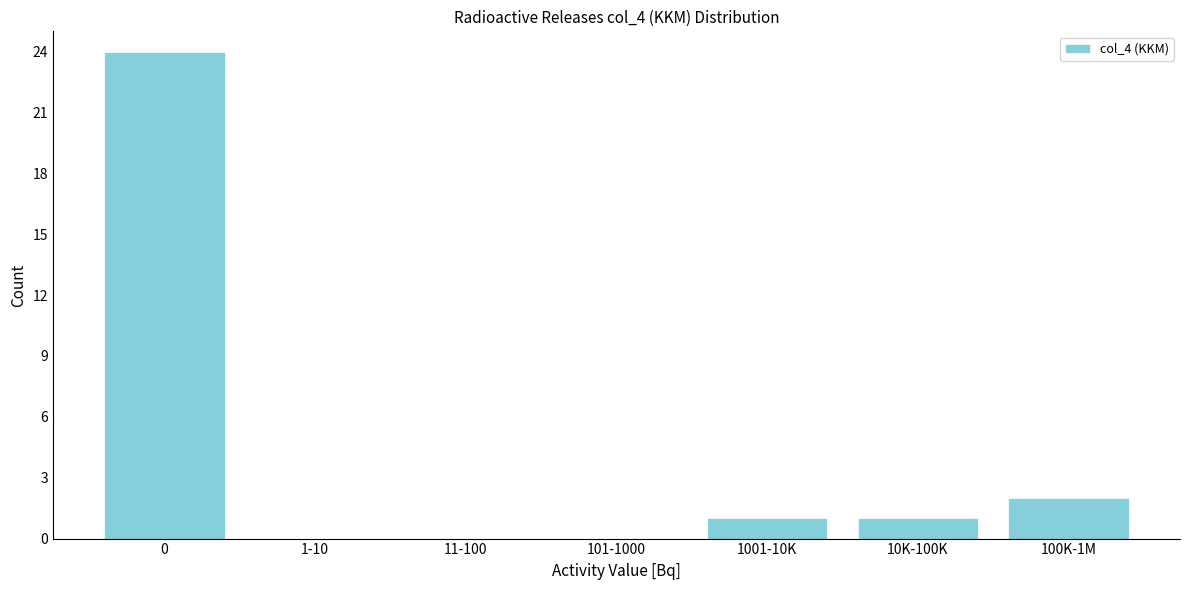

Reading right to left, list all the values displayed in this chart.

100K-1M=2	10K-100K=1	1001-10K=1	101-1000=0	11-100=0	1-10=0	0=24